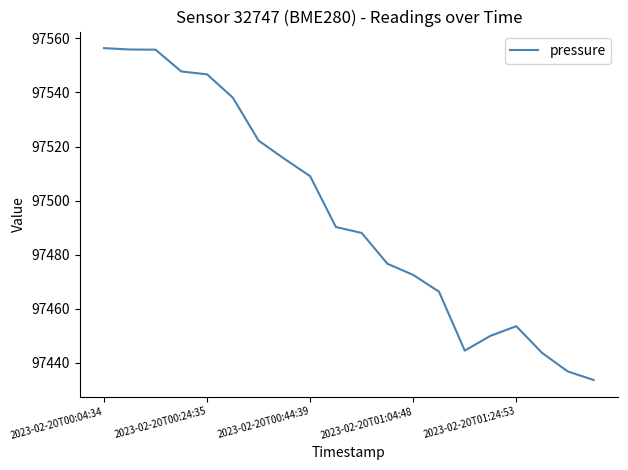

What is the minimum value shown in the chart?

97433.6